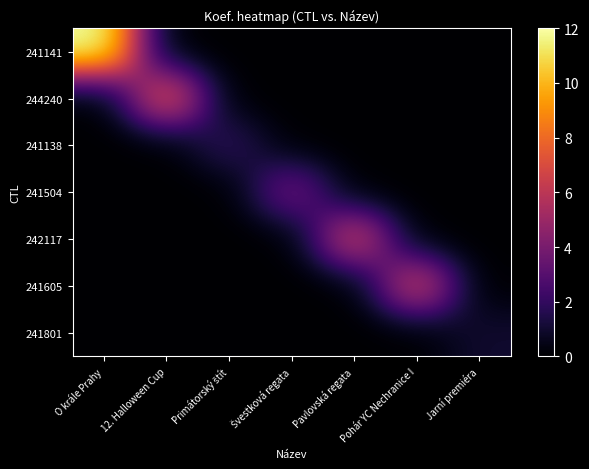

What is the spread (max minus min) of values at O krále Prahy?

12